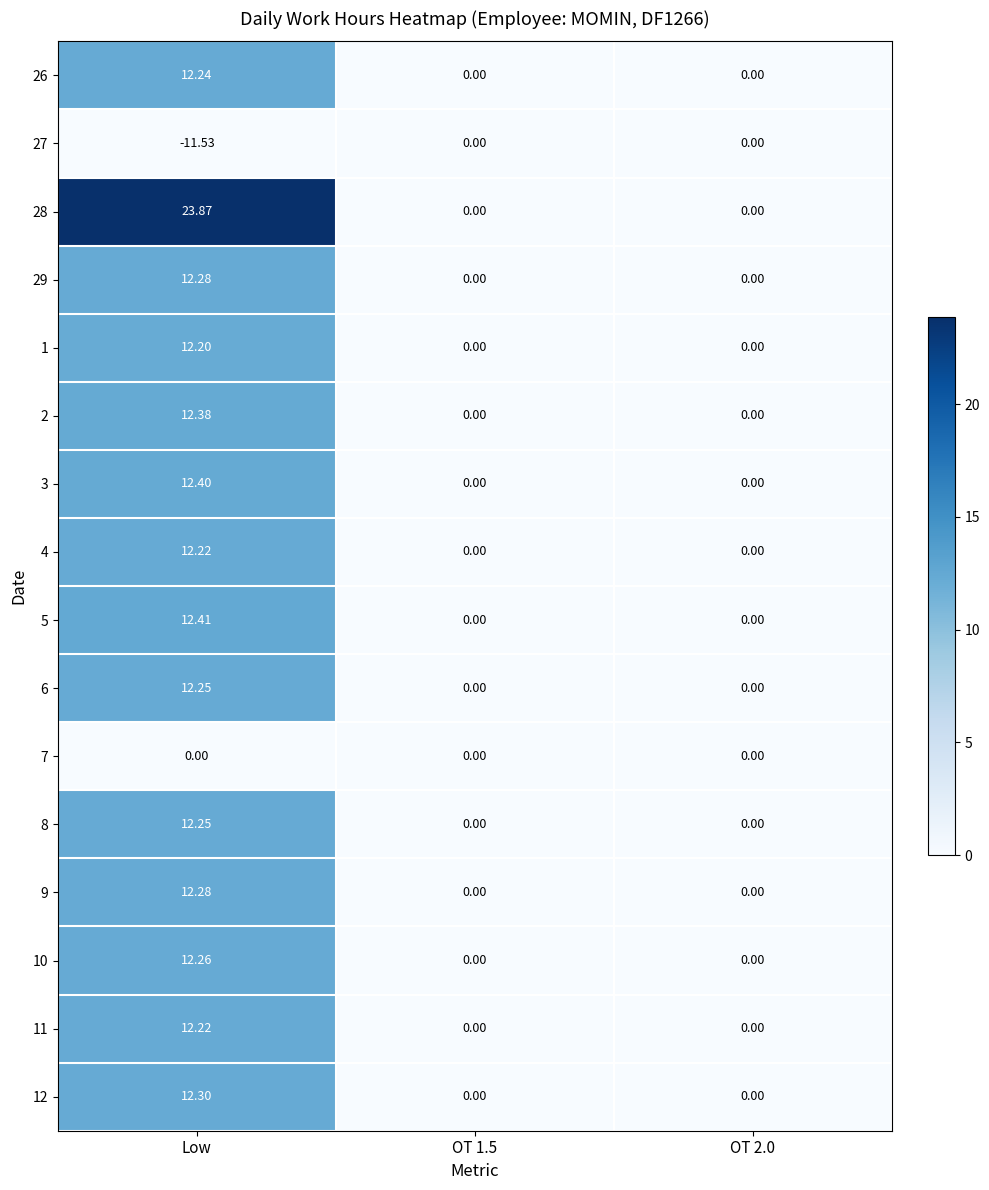

What is the maximum value shown in the chart?

23.9